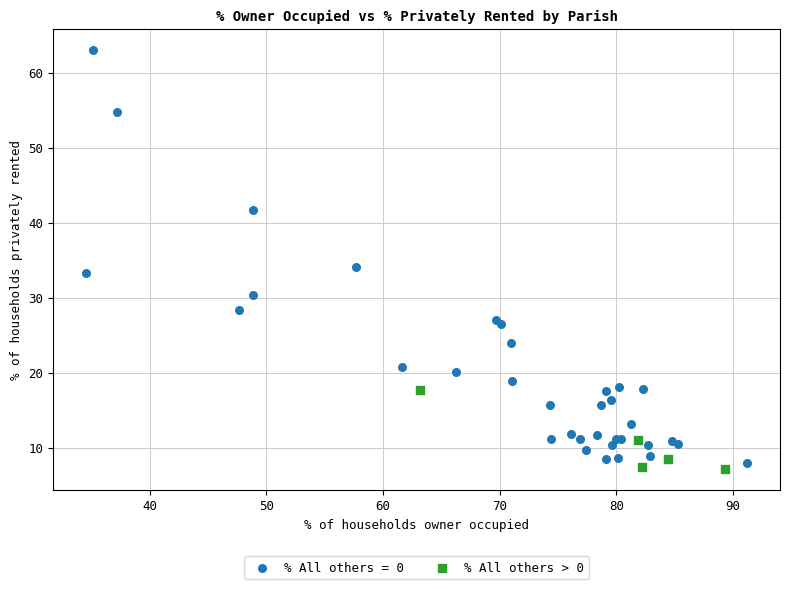

Which series contains the highest Y value?

% All others = 0